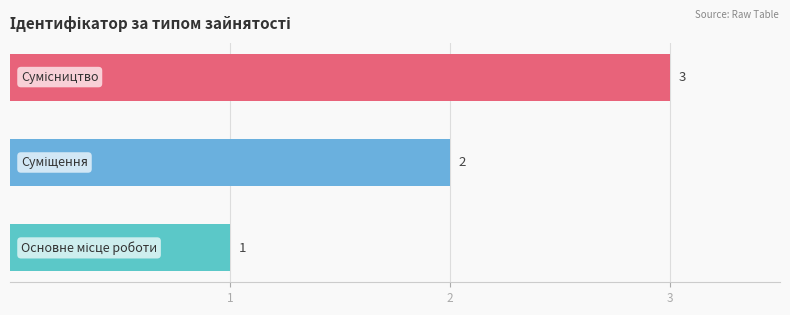

What is the sum of all values?

6